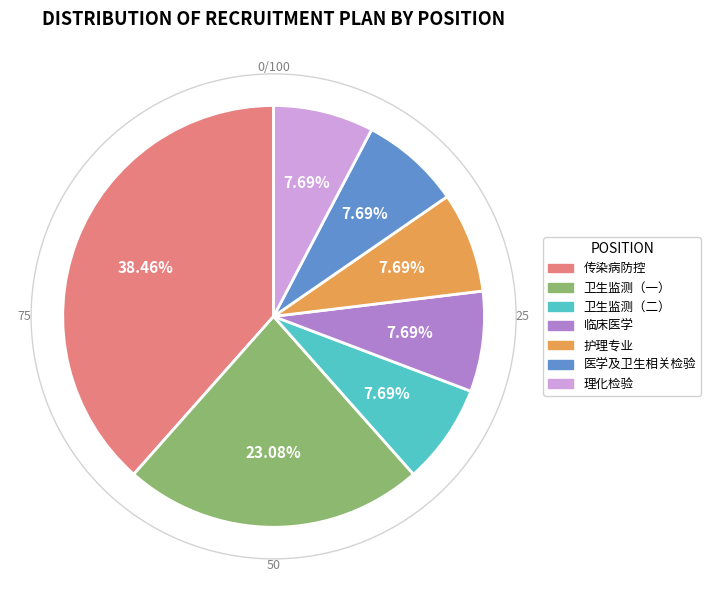

What is the largest slice in the pie chart?

传染病防控